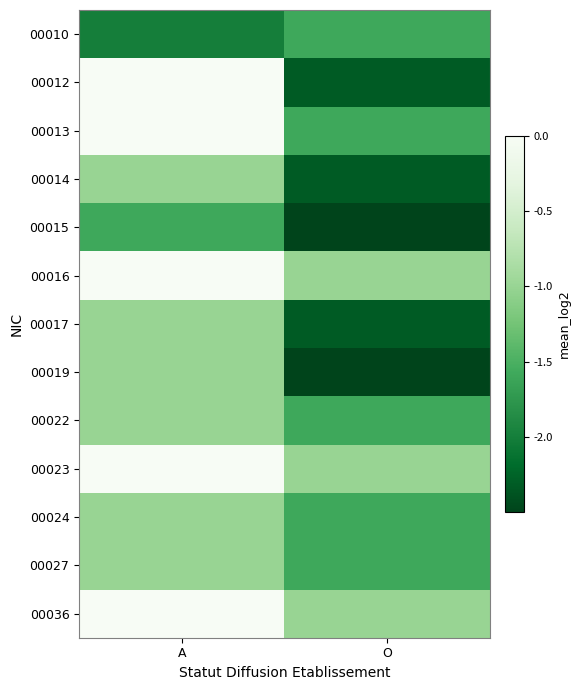

Which series changed the most between A and O?

00012